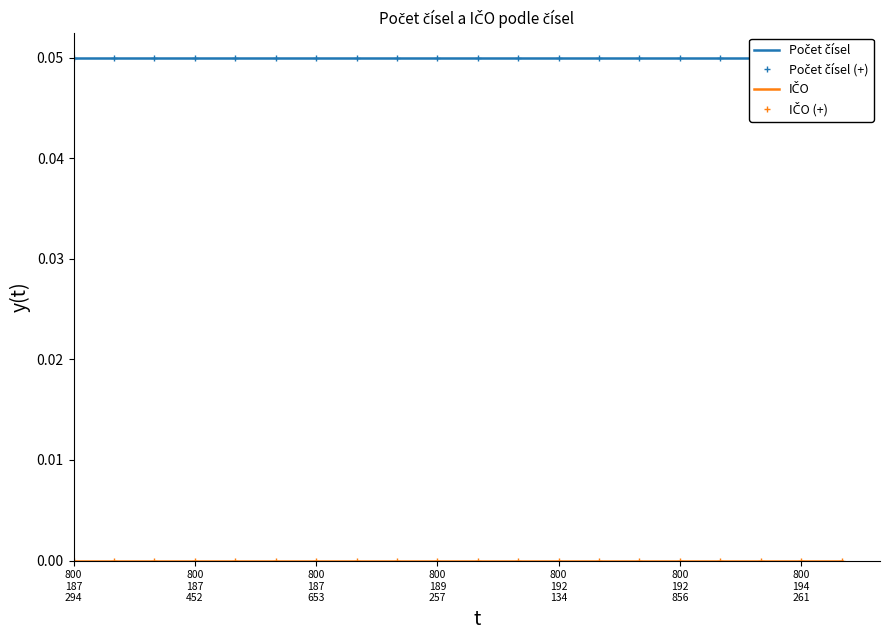

True or false: IČO (+) and Počet čísel (+) intersect in this chart.

False